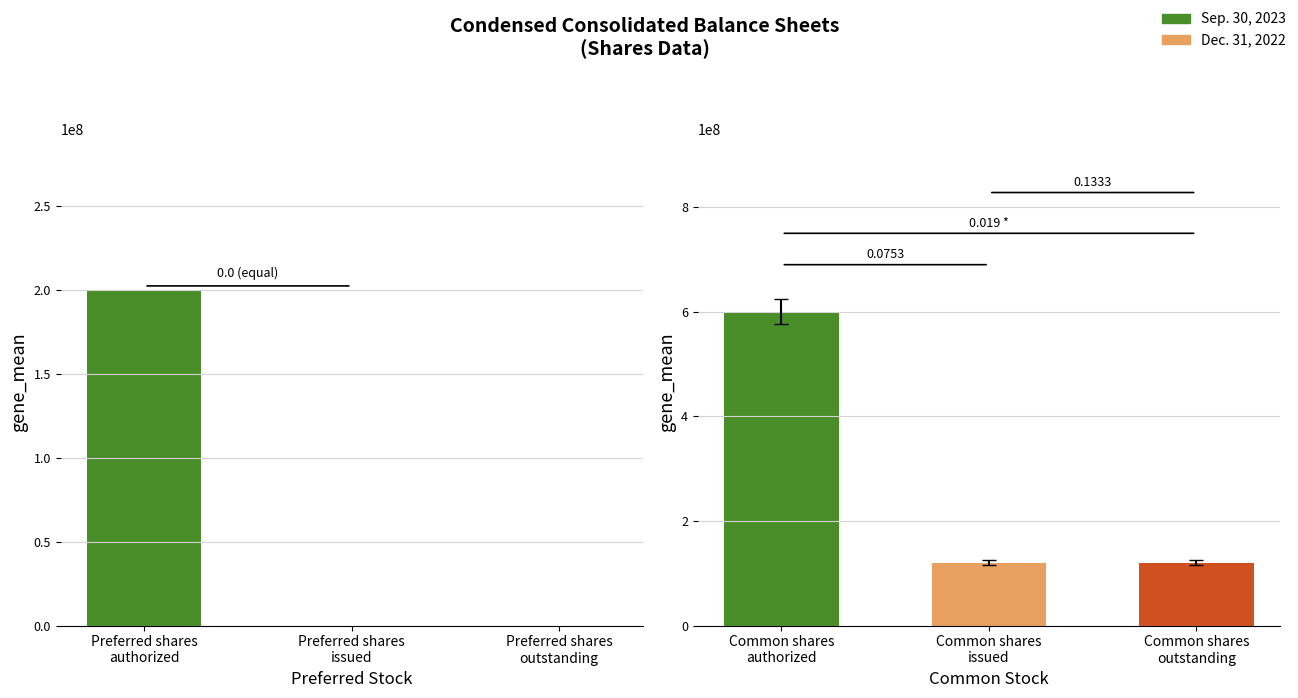

Between Common shares authorized and Common shares issued, which is larger?

Common shares authorized